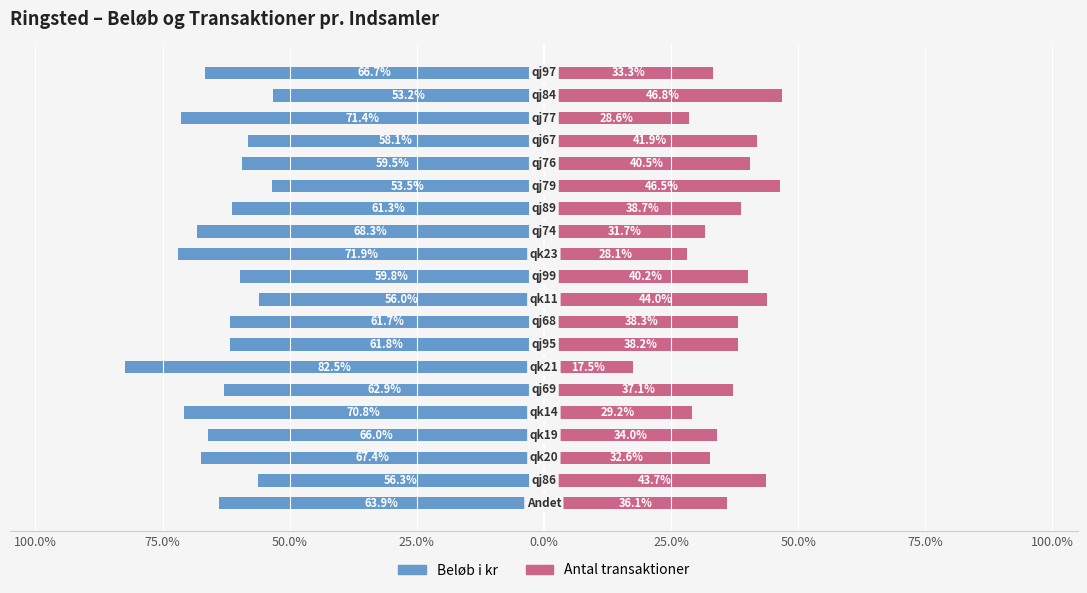

What is the maximum value for Antal transaktioner?

46.8